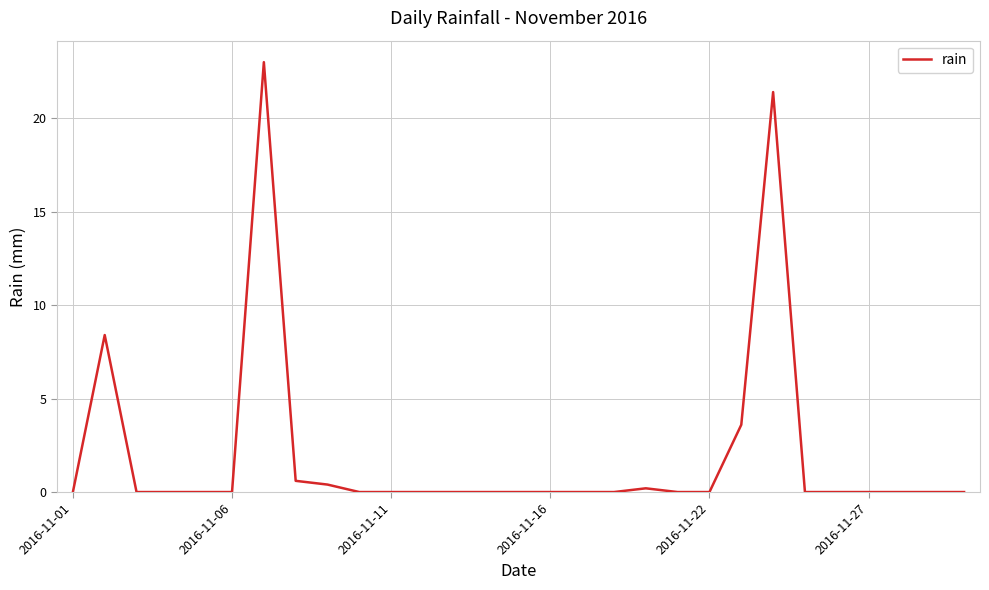

What is the average value?

2.0